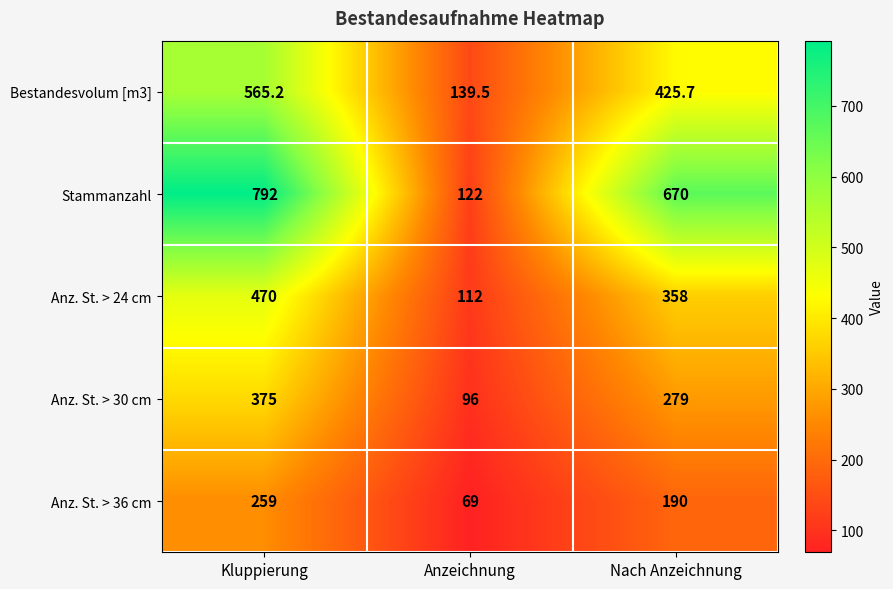

What is the sum of the Anz. St. > 24 cm values at Anzeichnung and Kluppierung?

582.0